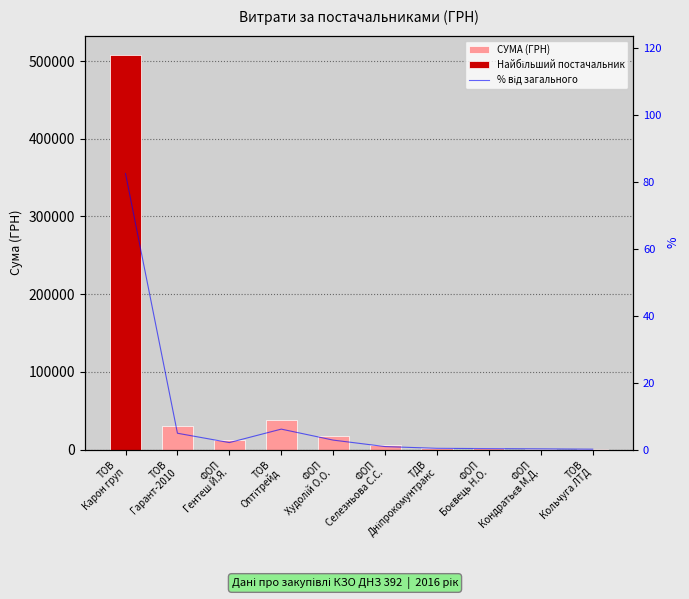

How many distinct data groups are displayed?

2